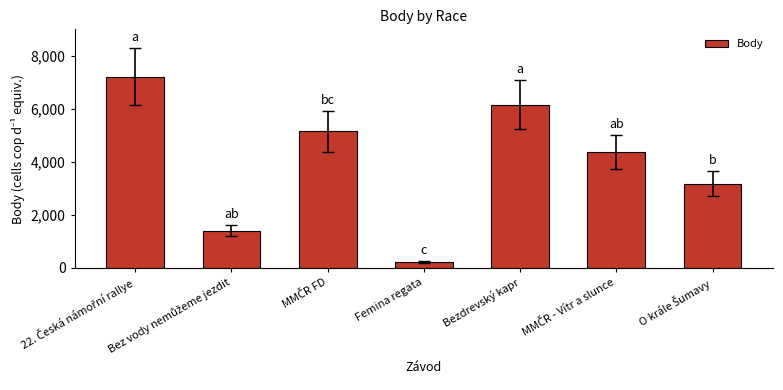

Reading left to right, extract all data points from this chart.

7219	1406	5161	226	6154	4367	3172